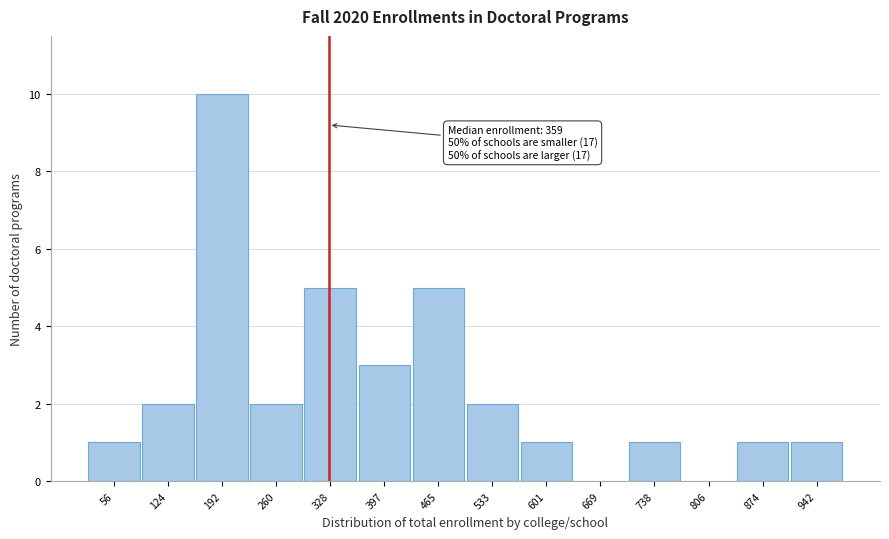

Reading right to left, extract all data points from this chart.

942=1	874=1	806=0	738=1	669=0	601=1	533=2	465=5	397=3	328=5	260=2	192=10	124=2	56=1